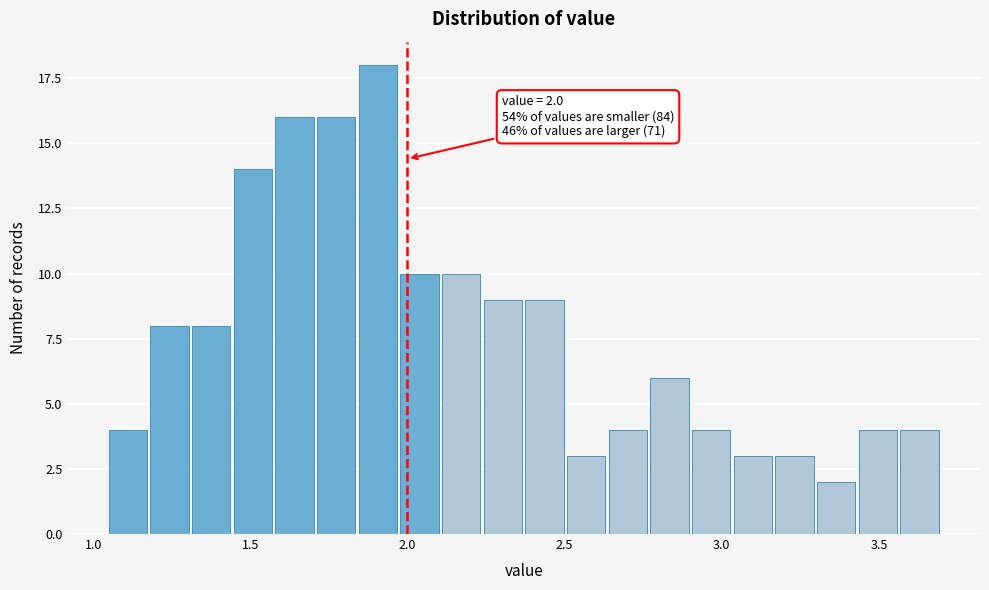

Read against the x-axis, roughly where is the centre of the tallest bar?

1.90